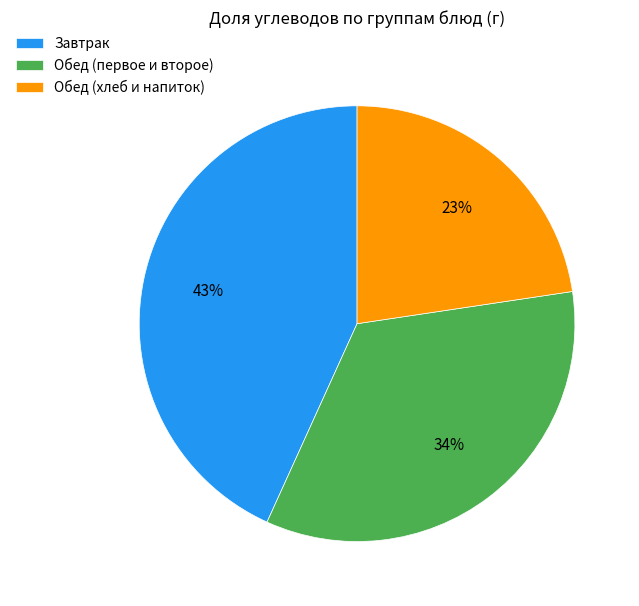

To the nearest percent, what percentage of the pie is Завтрак?

43%